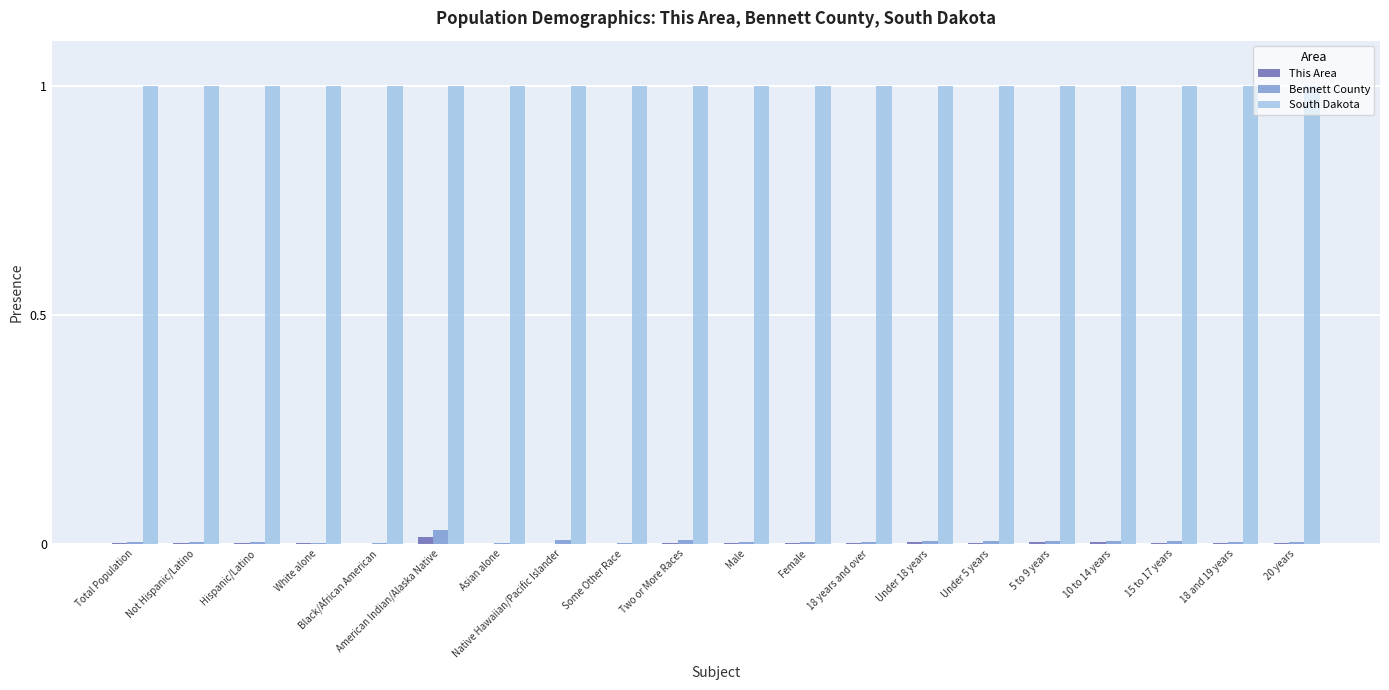

The Bennett County series shows 0.0 at 18 years and over. True or false?

True